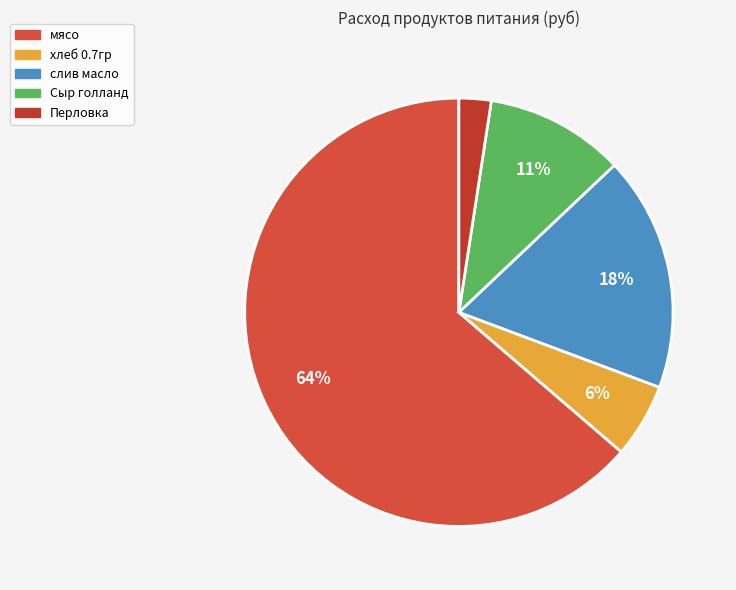

What is the majority slice?

мясо